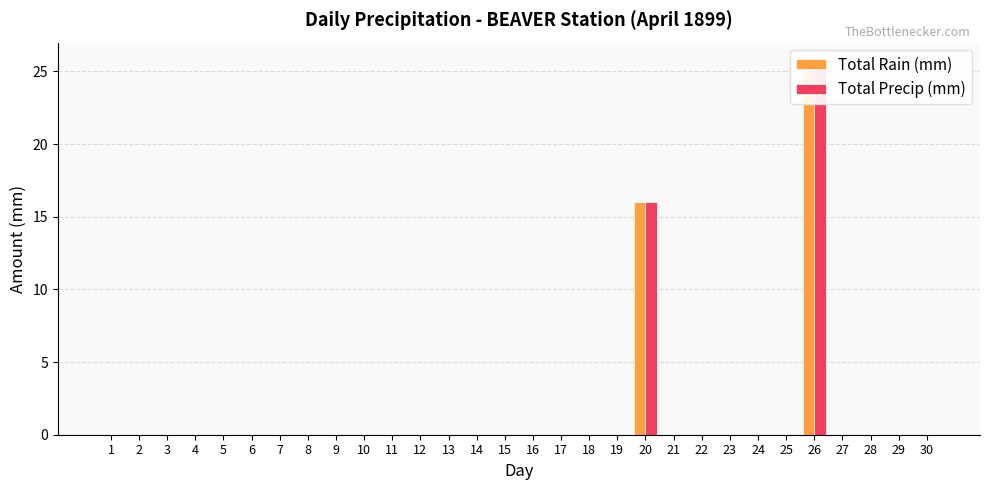

Which series has the largest range (max minus min)?

Total Rain (mm)